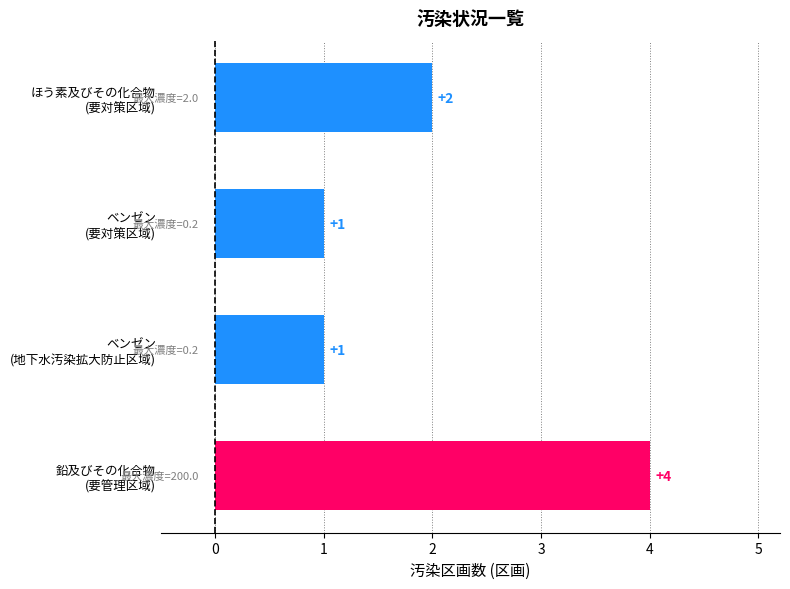

What is the maximum value shown in the chart?

4